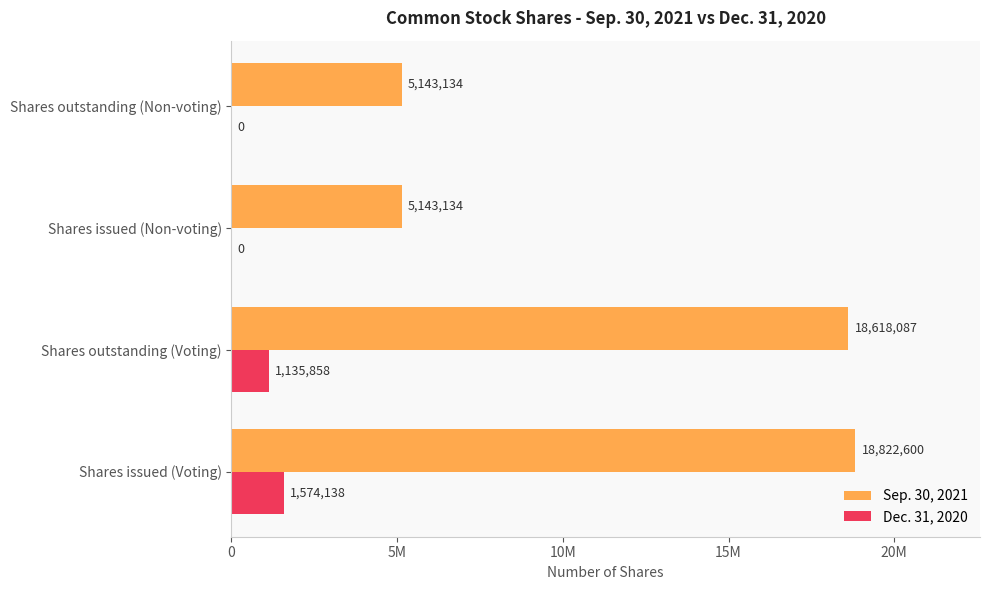

Reading right to left, list all the values displayed in this chart.

Sep. 30, 2021: 5143134	5143134	18618087	18822600
Dec. 31, 2020: 0	0	1135858	1574138